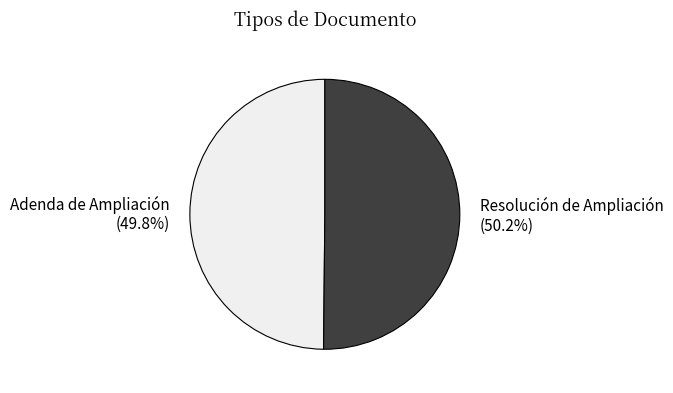

Is there a majority slice in this chart?

Yes